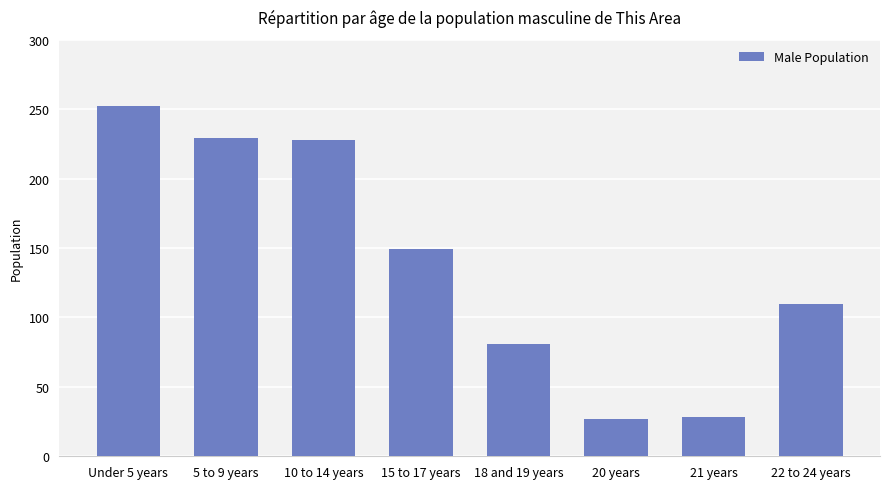

What is the value of the 8th bar from the left?

110